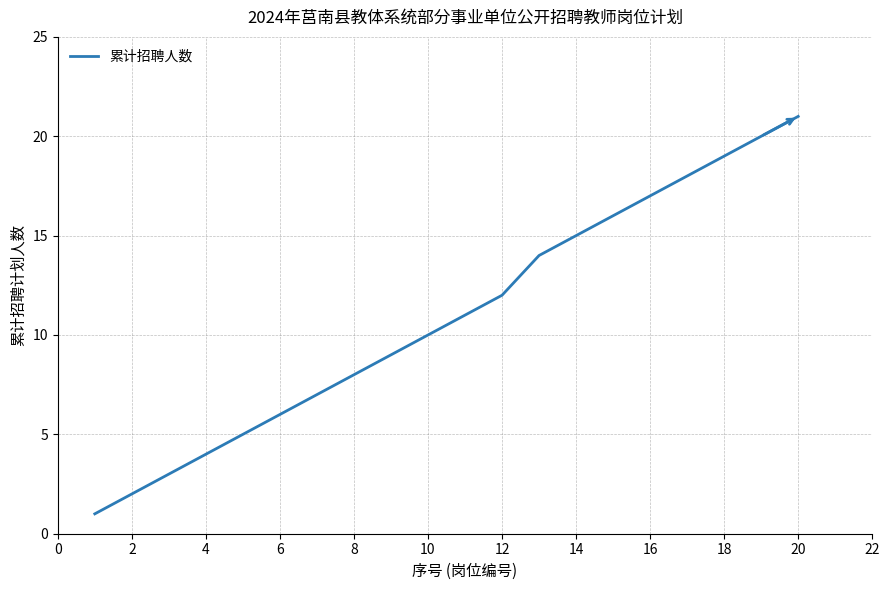

What is the average value?

11